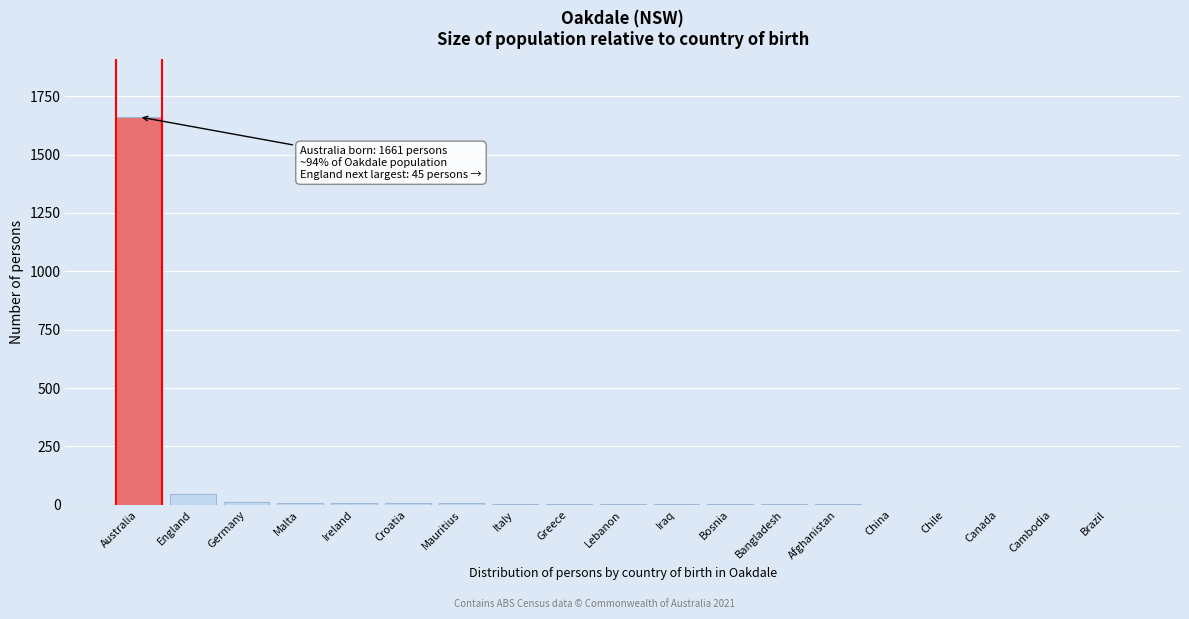

At which category does the chart reach its peak across all series?

Australia